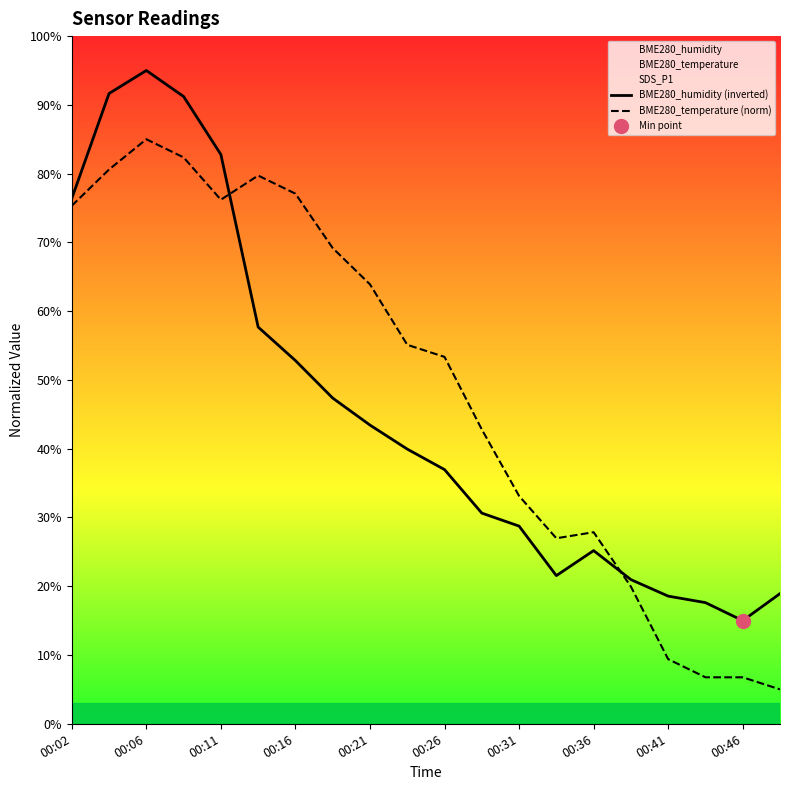

The BME280_temperature (norm) series shows 30.4 at 00:16. True or false?

False